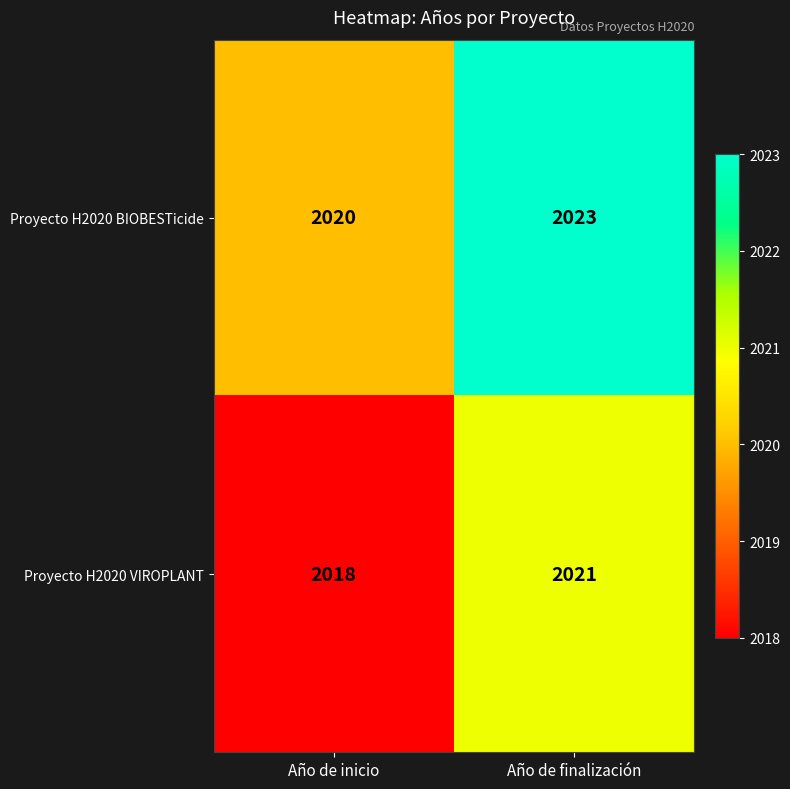

What value does the Proyecto H2020 BIOBESTicide series have at Año de finalización?

2023